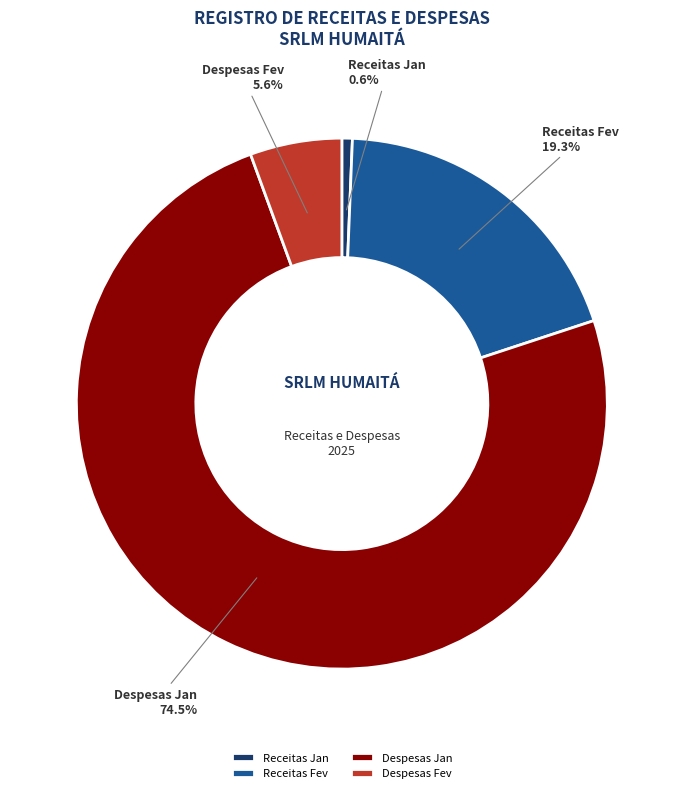

To the nearest percent, what is the combined percentage of Despesas Jan and Despesas Fev?

80%